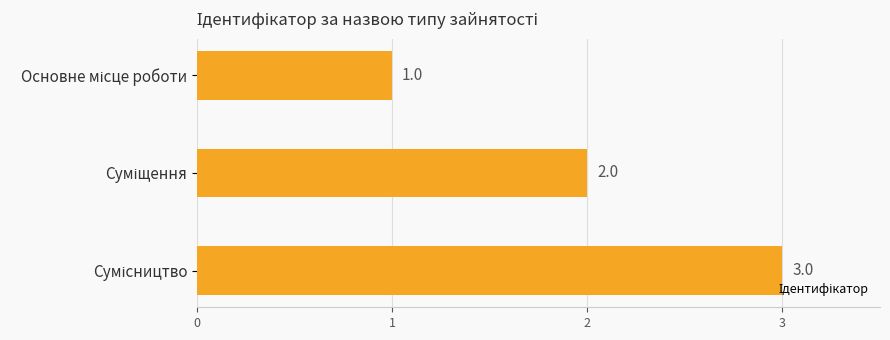

What is the value of the 2nd bar from the top?

2